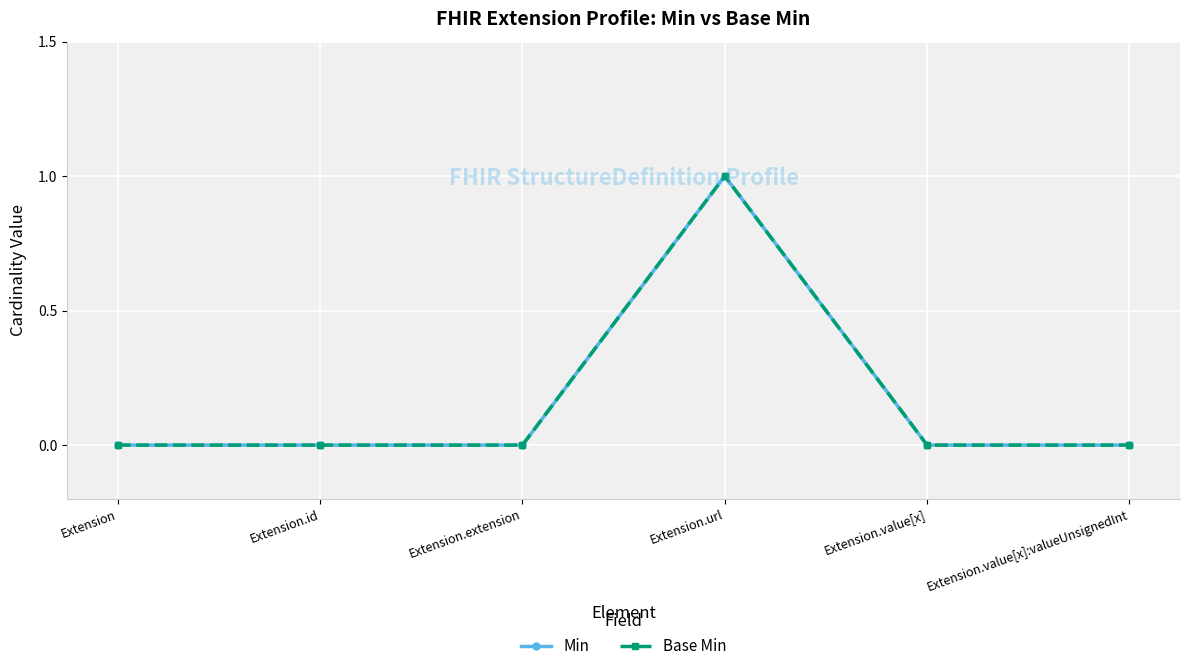

Count the Min values in the range 0 to 1.

6